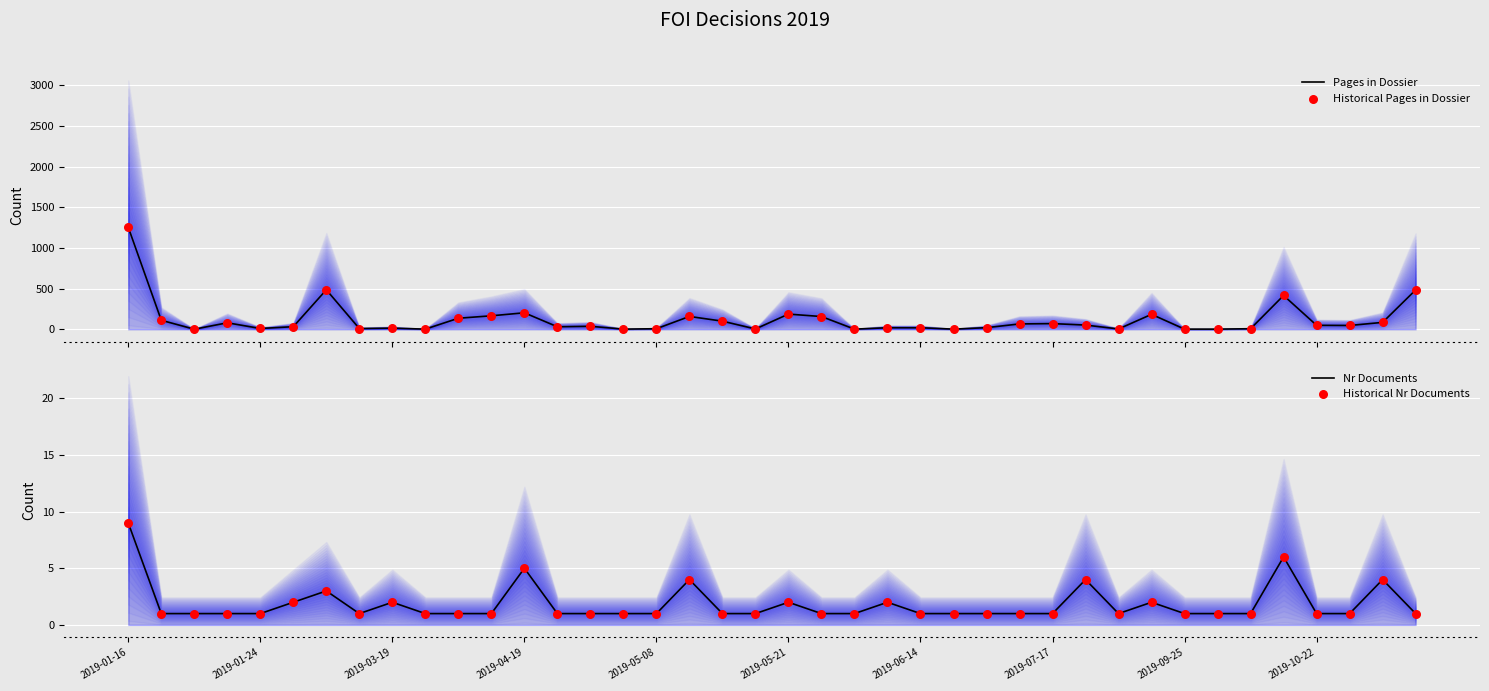

At which category is the sum across all series the highest?

2019-01-16